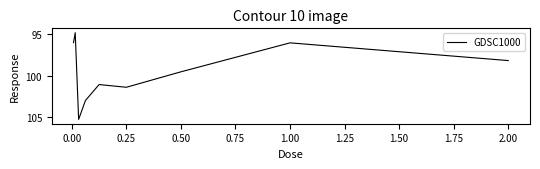

How many series are shown in this chart?

1